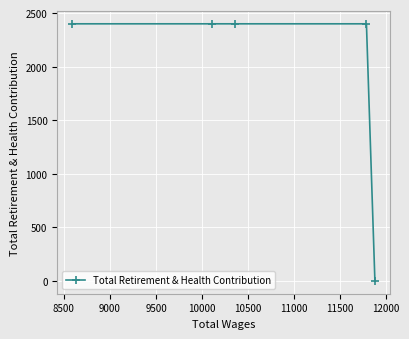

How many lines are shown in the chart?

1